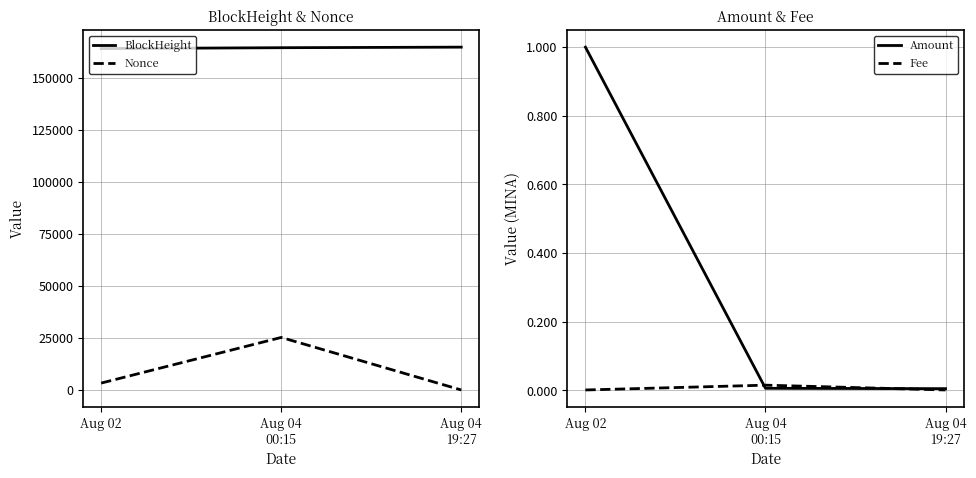

Reading left to right, what are all the values shown in this chart?

BlockHeight: 164077.0	164490.0	164763.0
Nonce: 3310.0	25249.0	0.0
Amount: 1.0	0.0	0.0
Fee: 0.0	0.0	0.0